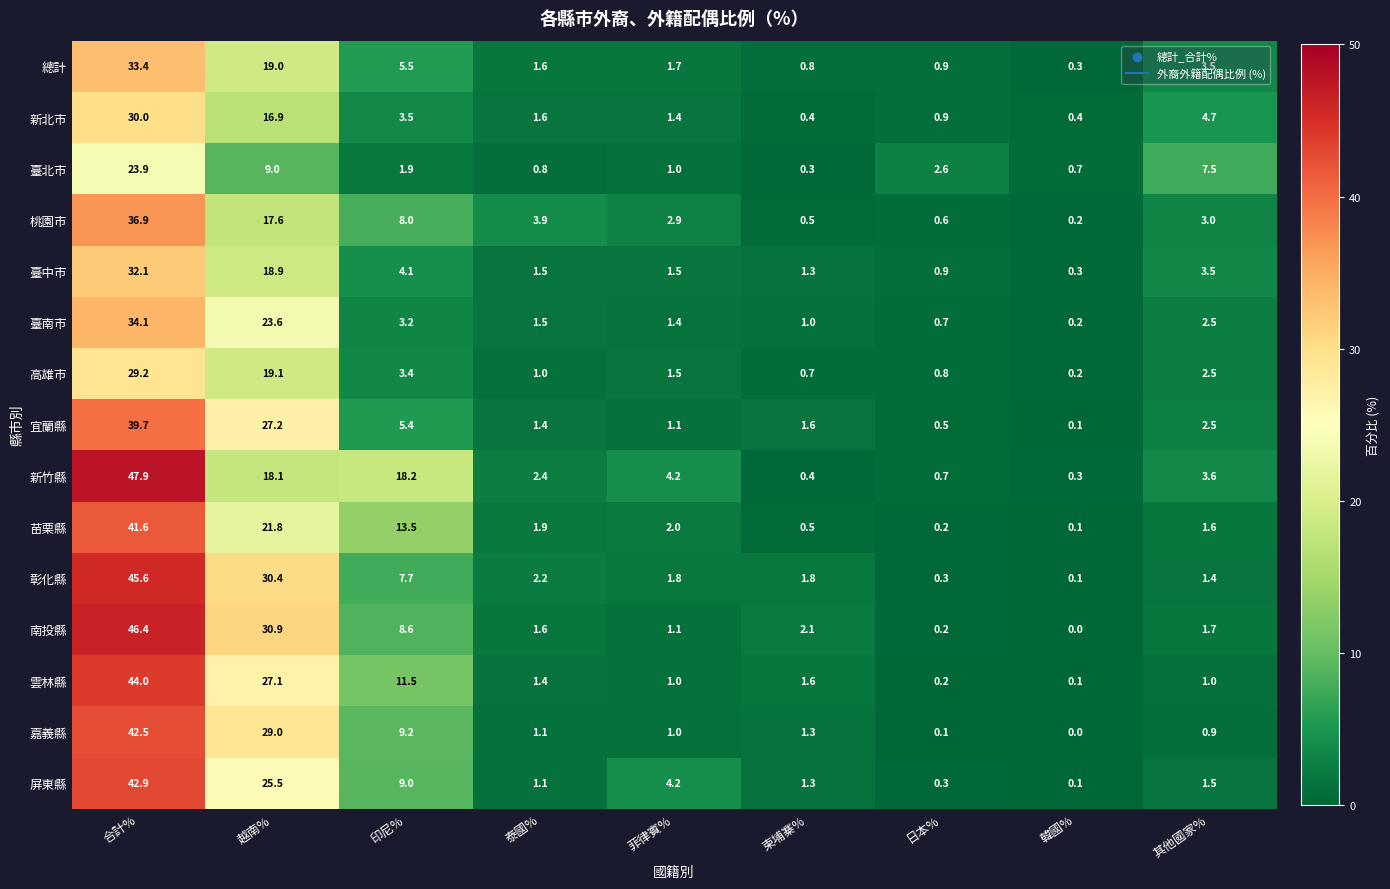

What is the total value across all series at 其他國家%?

41.4